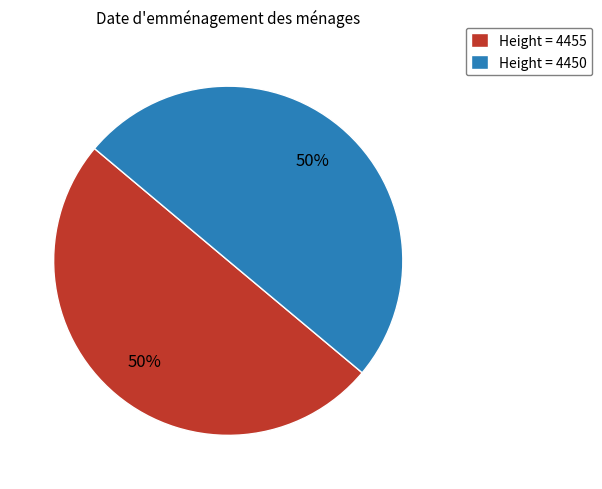

To the nearest percent, what is the combined percentage of Height = 4450 and Height = 4455?

100%